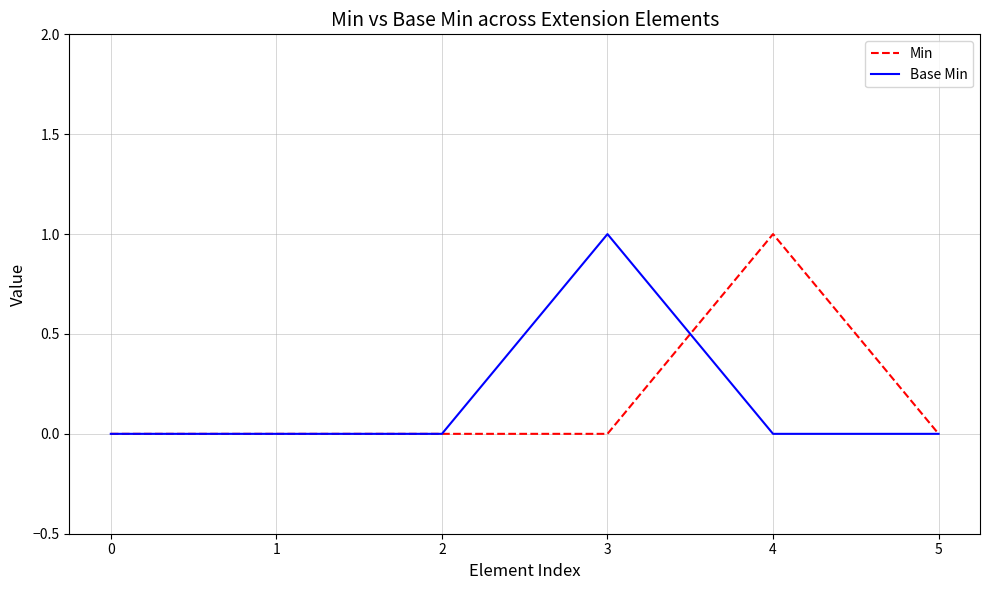

What is the sum of the Base Min values at 1 and 3?

1